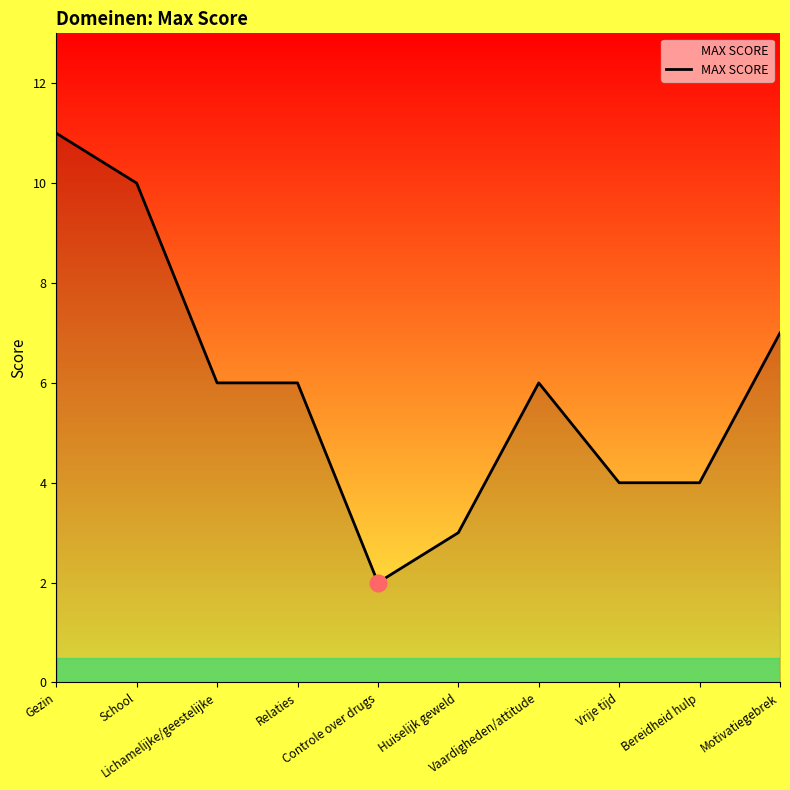

What is the maximum value shown in the chart?

11